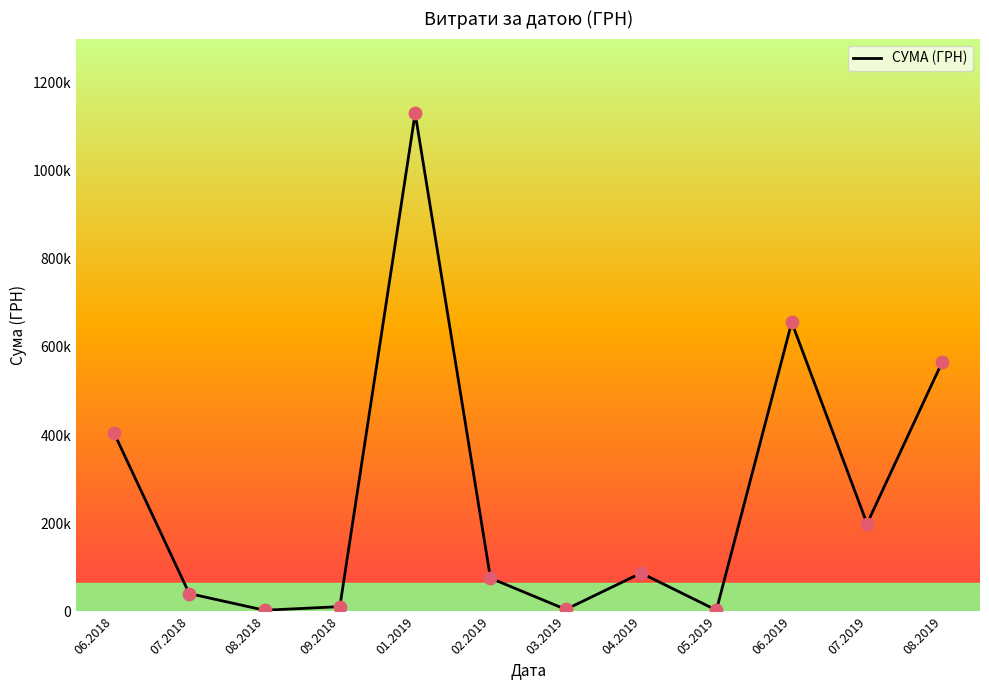

Between 08.2018 and 06.2019, which is larger?

06.2019